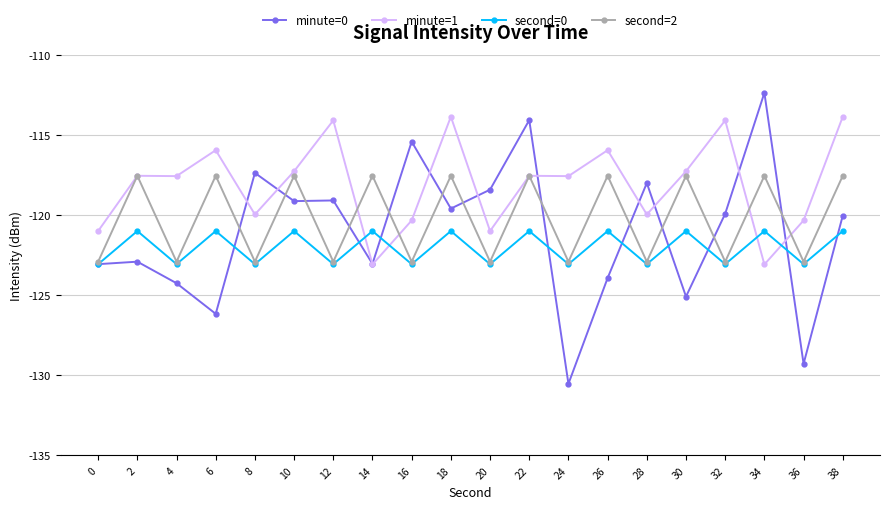

True or false: minute=1 and second=0 intersect in this chart.

True